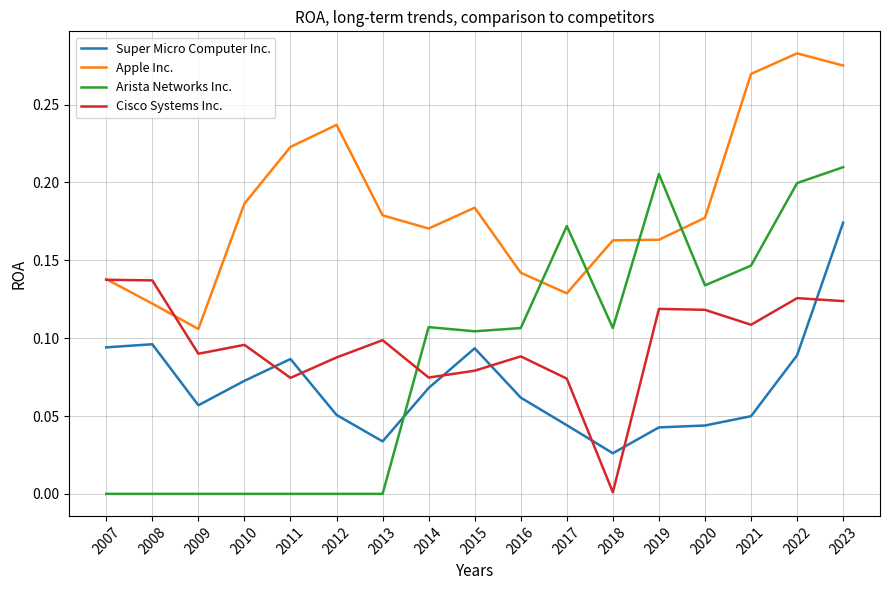

At which category is the sum across all series the highest?

2023